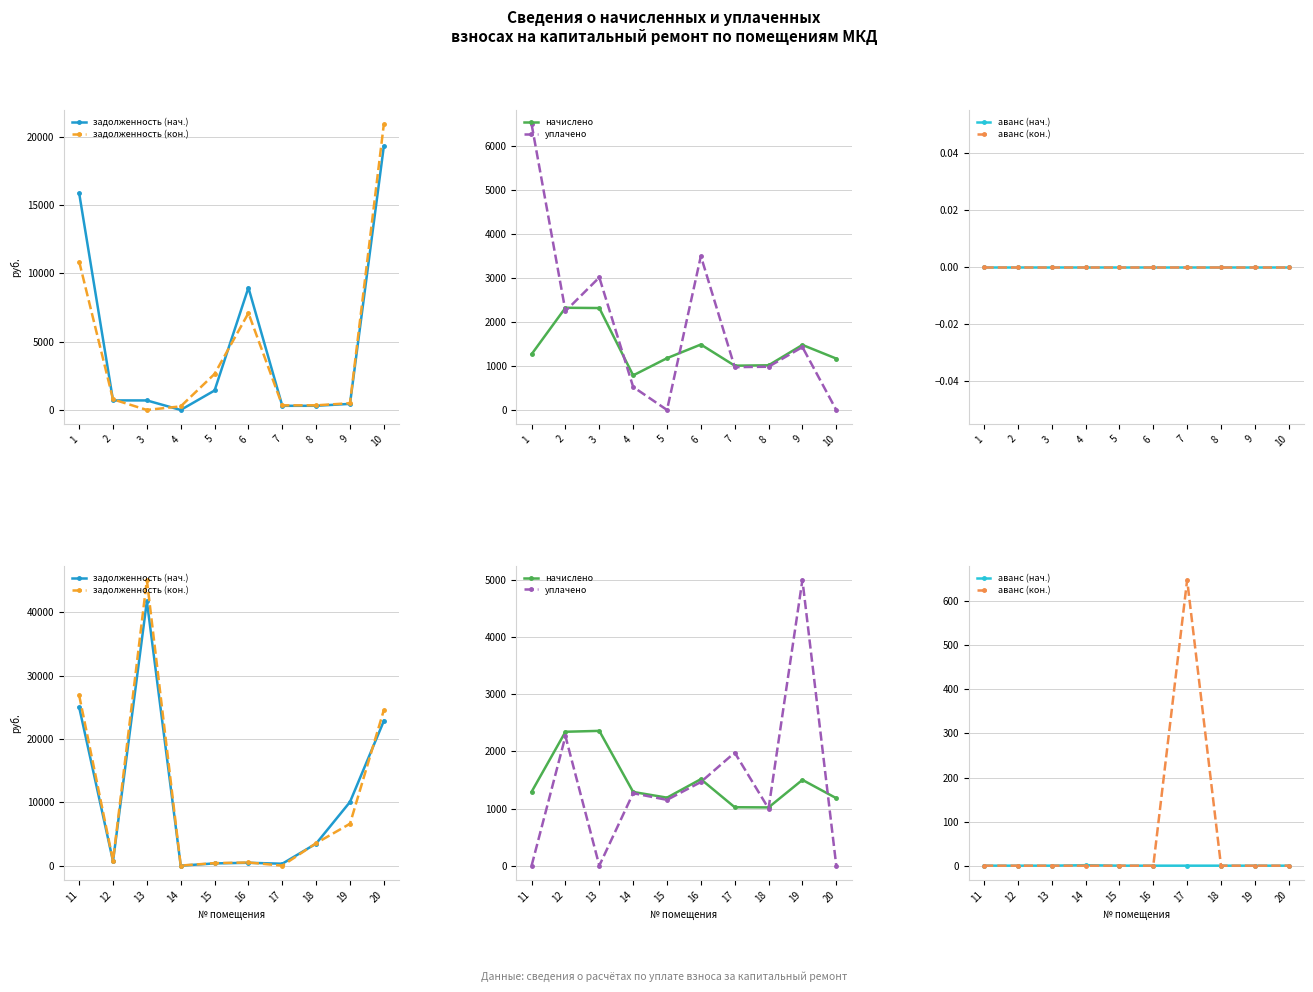

What are all the series names shown in the legend?

задолженность (нач.), задолженность (кон.), начислено, уплачено, аванс (нач.), аванс (кон.)